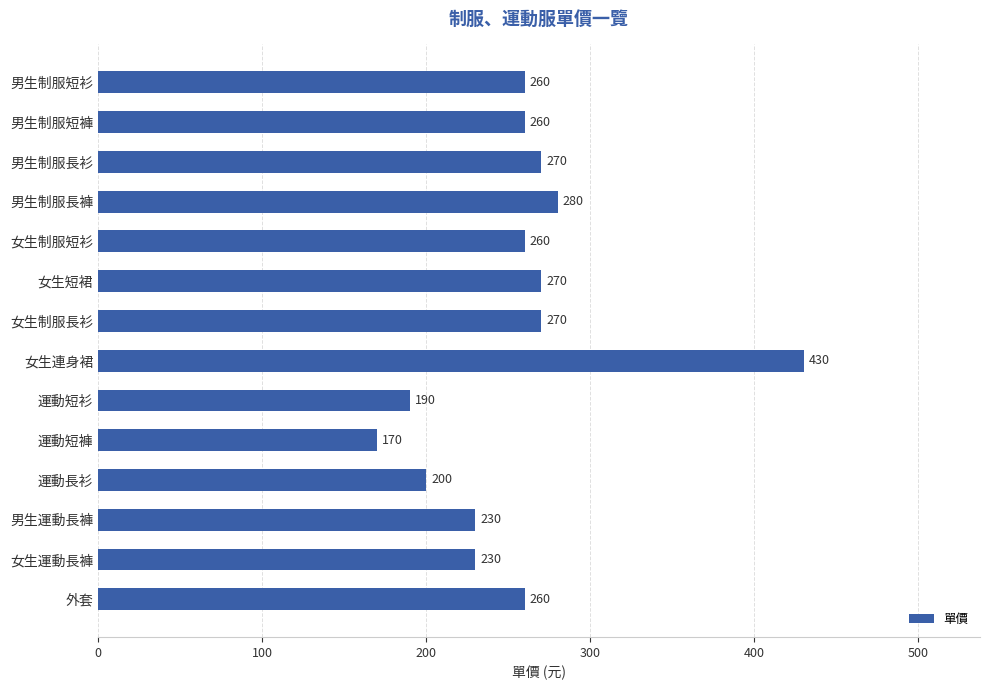

What is the ratio of the value at 女生制服長衫 to the value at 男生制服短衫?

1.0